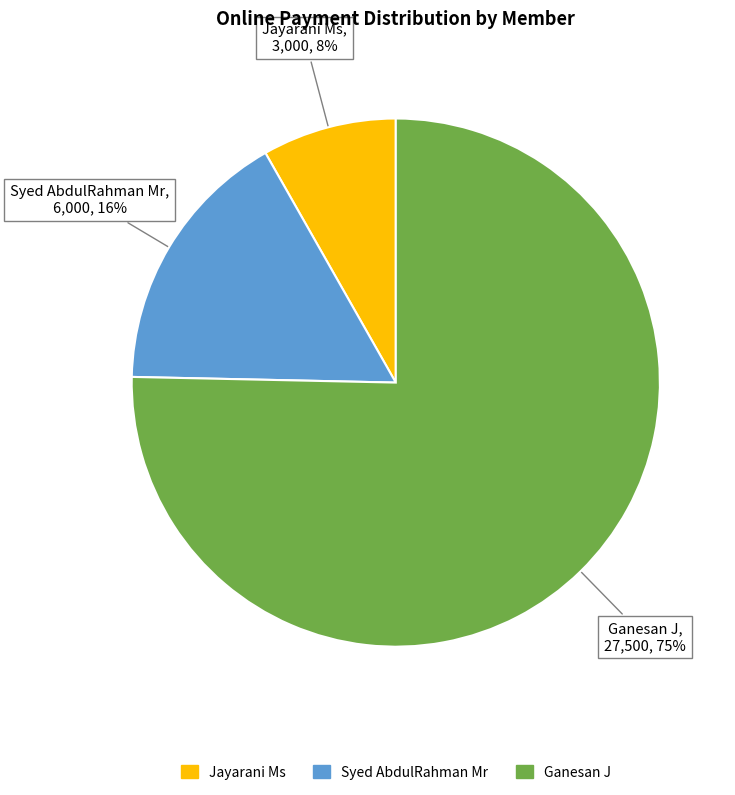

To the nearest percent, what is the average slice percentage?

33%